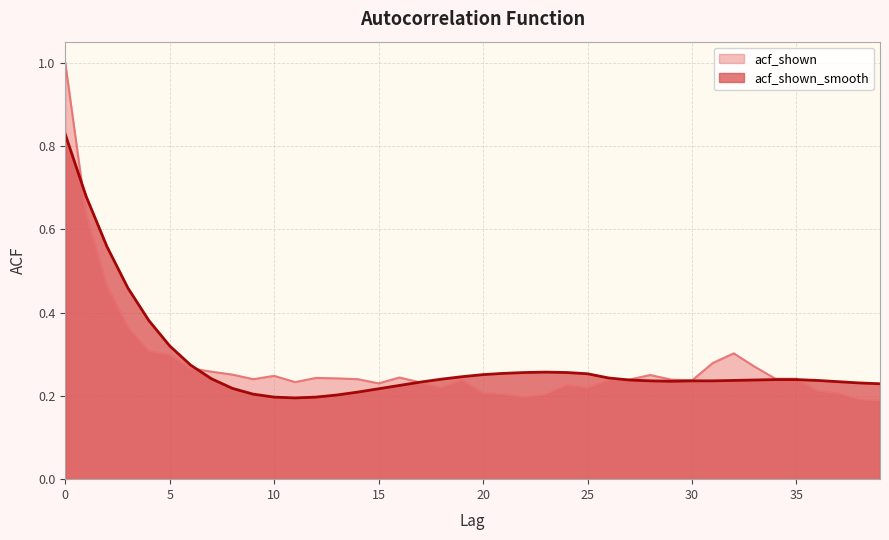

What is the sum of all acf_shown values?

11.0